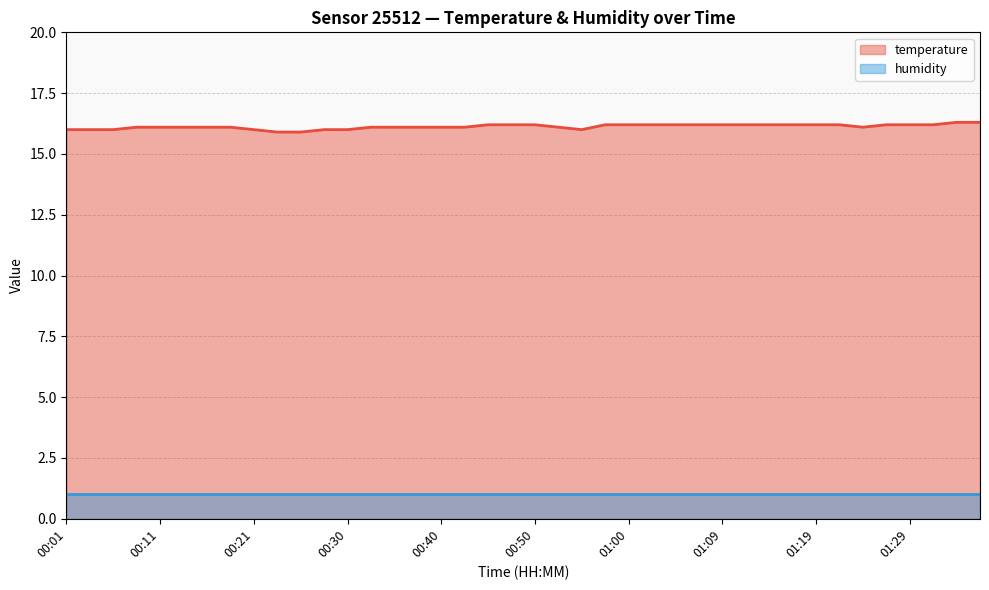

Reading left to right, extract all data points from this chart.

00:01=16.0	00:03=16.0	00:06=16.0	00:08=16.1	00:11=16.1	00:13=16.1	00:16=16.1	00:18=16.1	00:21=16.0	00:23=15.9	00:25=15.9	00:28=16.0	00:30=16.0	00:33=16.1	00:35=16.1	00:38=16.1	00:40=16.1	00:43=16.1	00:45=16.2	00:47=16.2	00:50=16.2	00:52=16.1	00:55=16.0	00:57=16.2	01:00=16.2	01:02=16.2	01:05=16.2	01:07=16.2	01:09=16.2	01:12=16.2	01:14=16.2	01:17=16.2	01:19=16.2	01:22=16.2	01:24=16.1	01:27=16.2	01:29=16.2	01:31=16.2	01:34=16.3	01:36=16.3